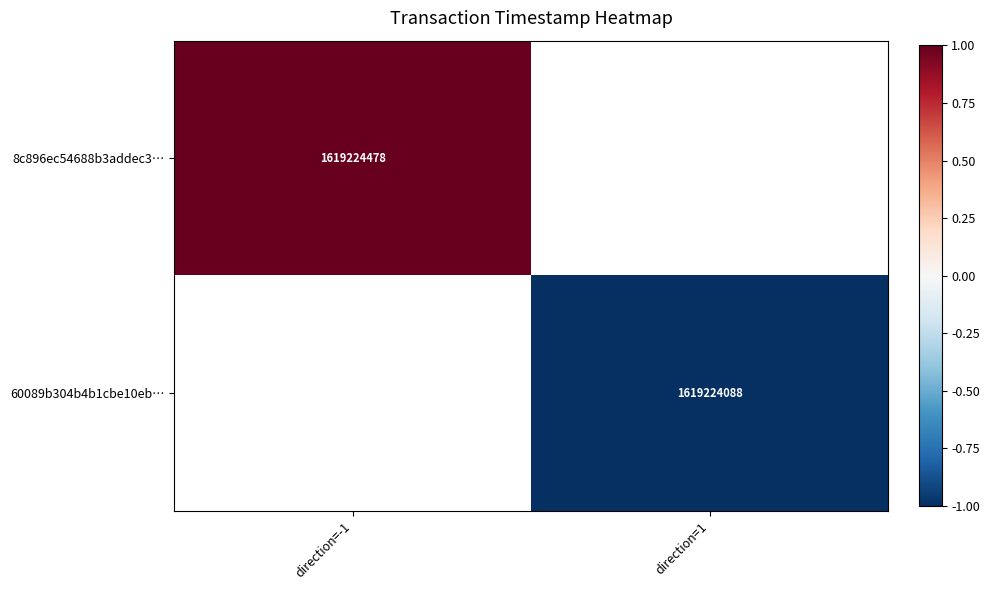

The value of 8c896ec54688b3addec3… at direction=-1 is 1619224478. True or false?

True